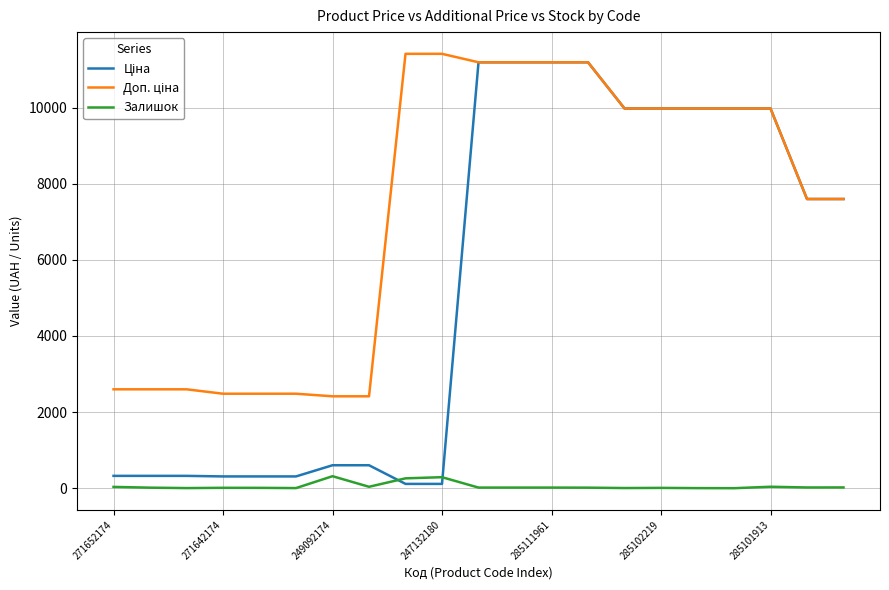

What is the greatest value displayed?

11410.0